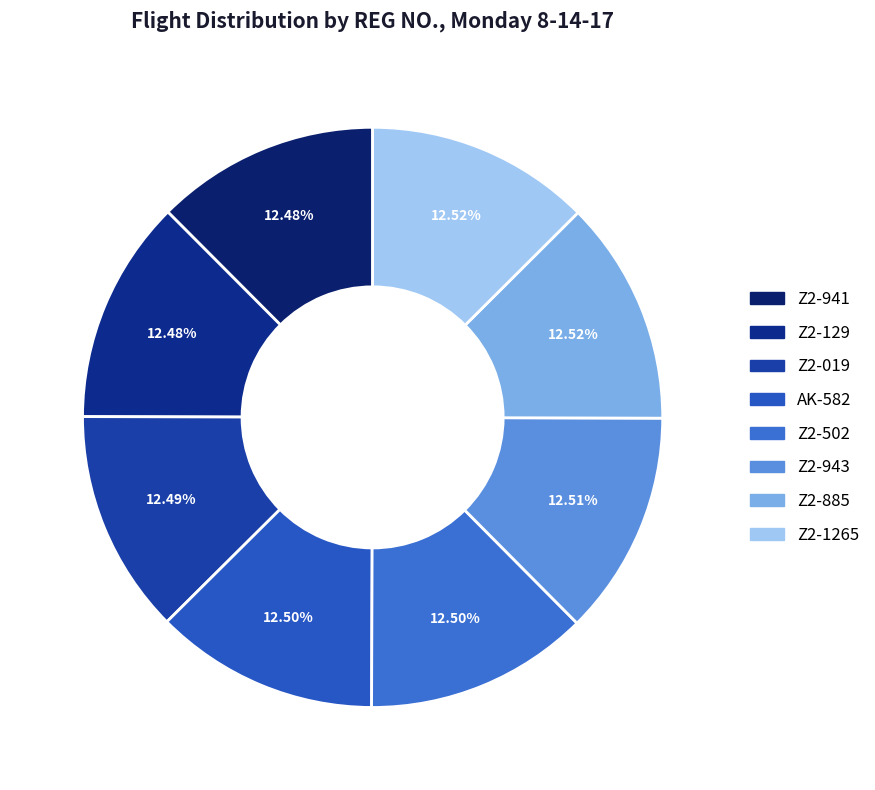

What percentage is the Z2-019 slice, to the nearest percent?

12%